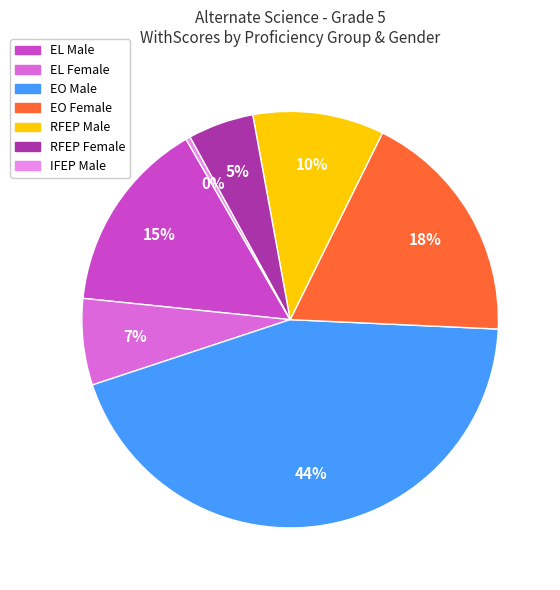

The EO Female slice represents 8% of the pie. True or false?

False